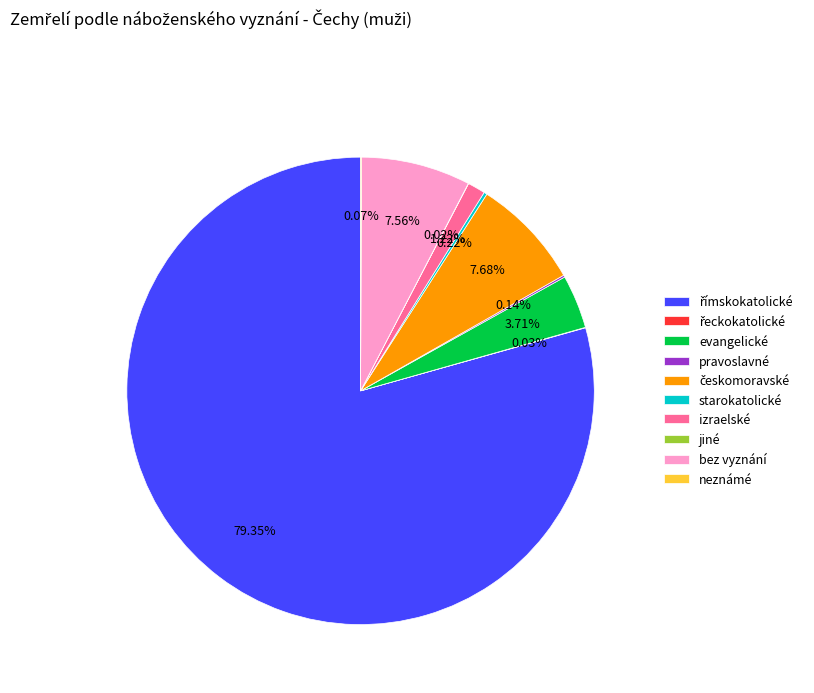

Between izraelské and bez vyznání, which is larger?

bez vyznání